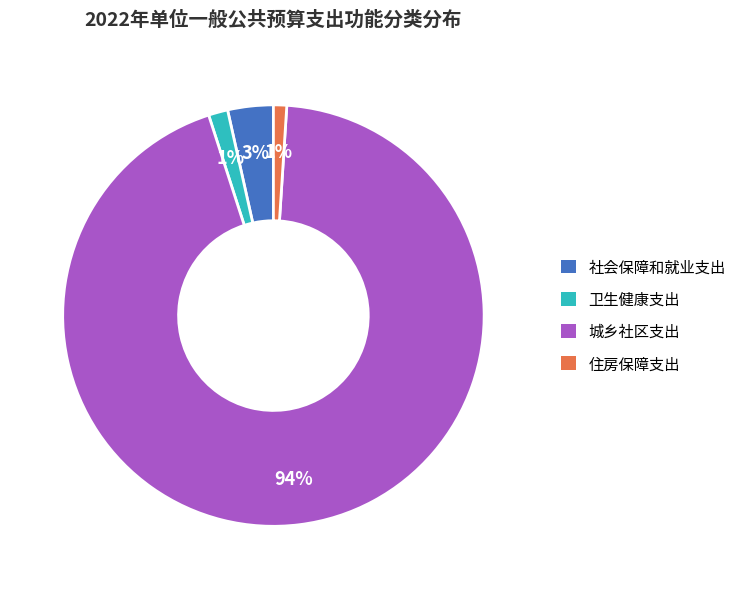

Combined, do 社会保障和就业支出 and 卫生健康支出 account for over 50%?

No